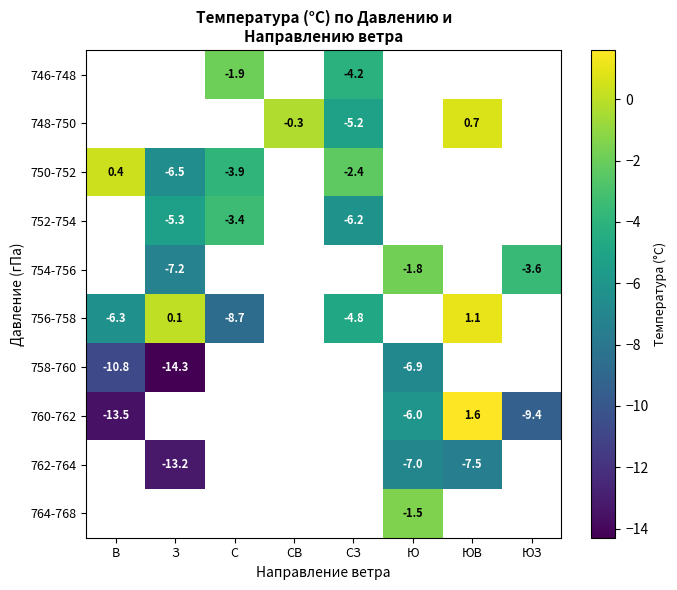

What is the greatest value displayed?

1.6